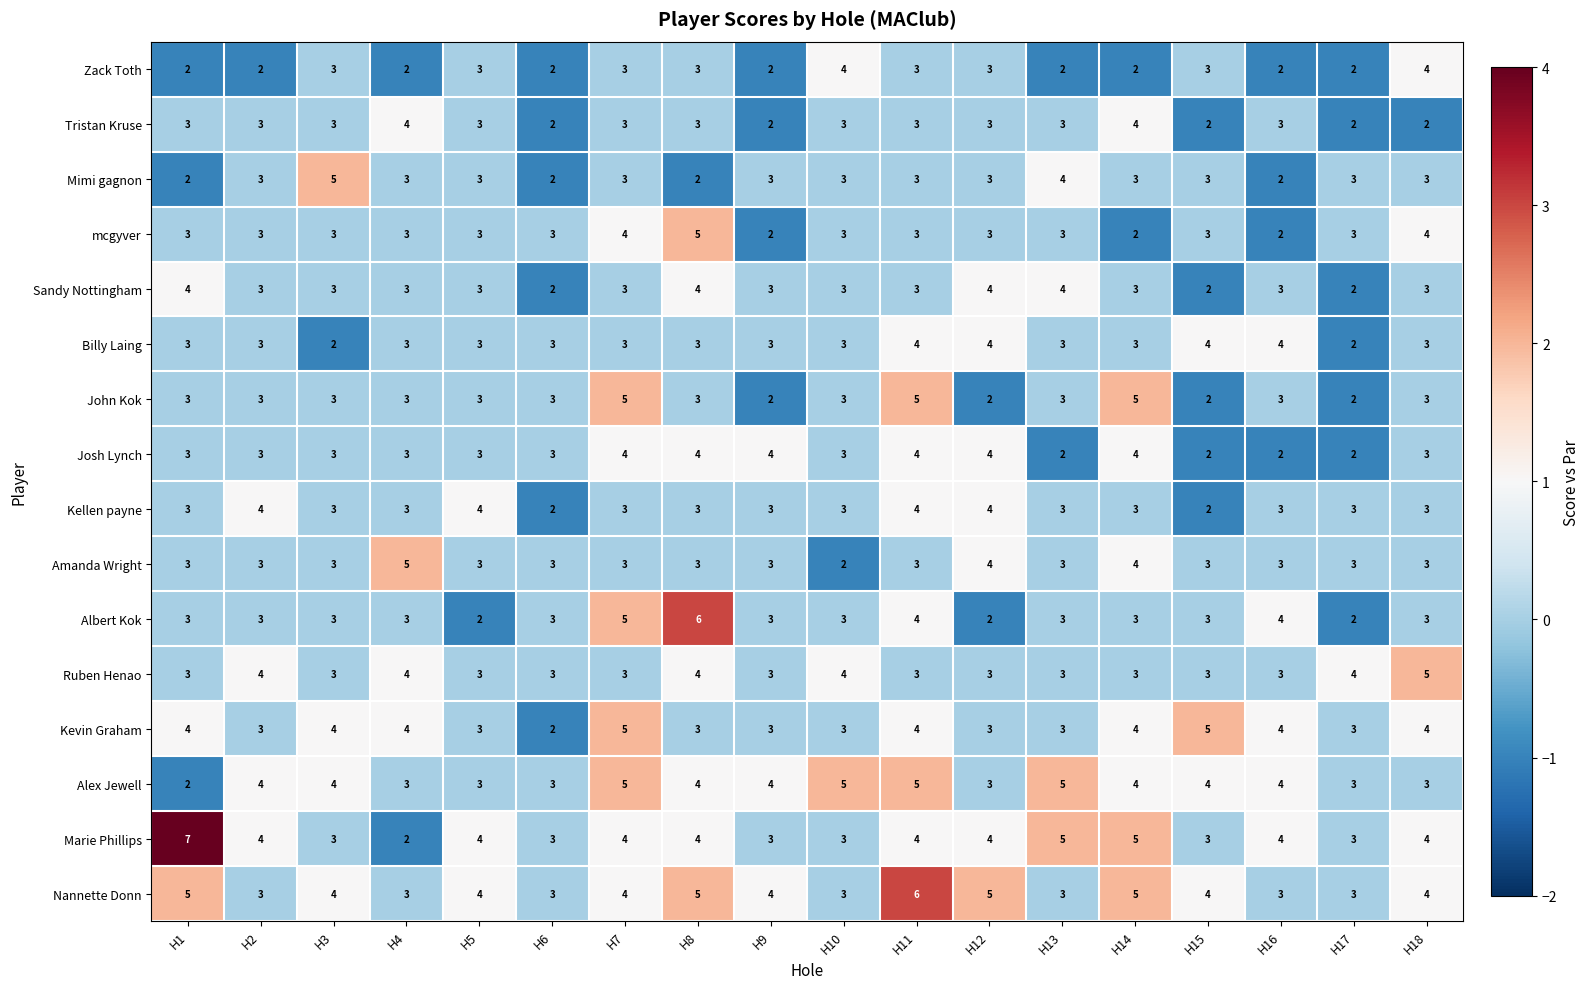

How many values in the mcgyver series are below 3?

3